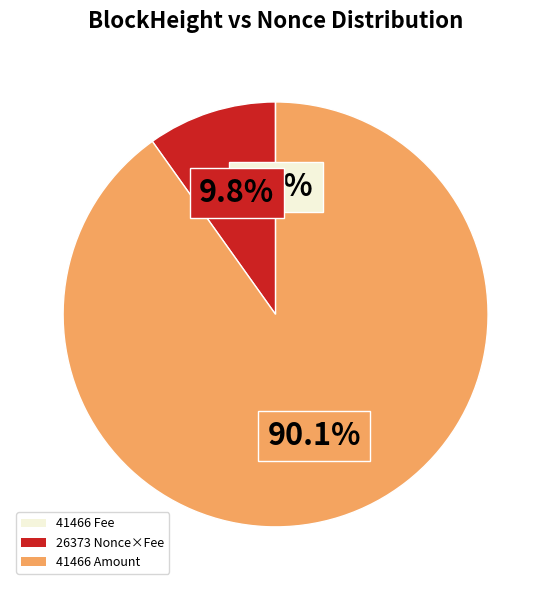

Is there a majority slice in this chart?

Yes